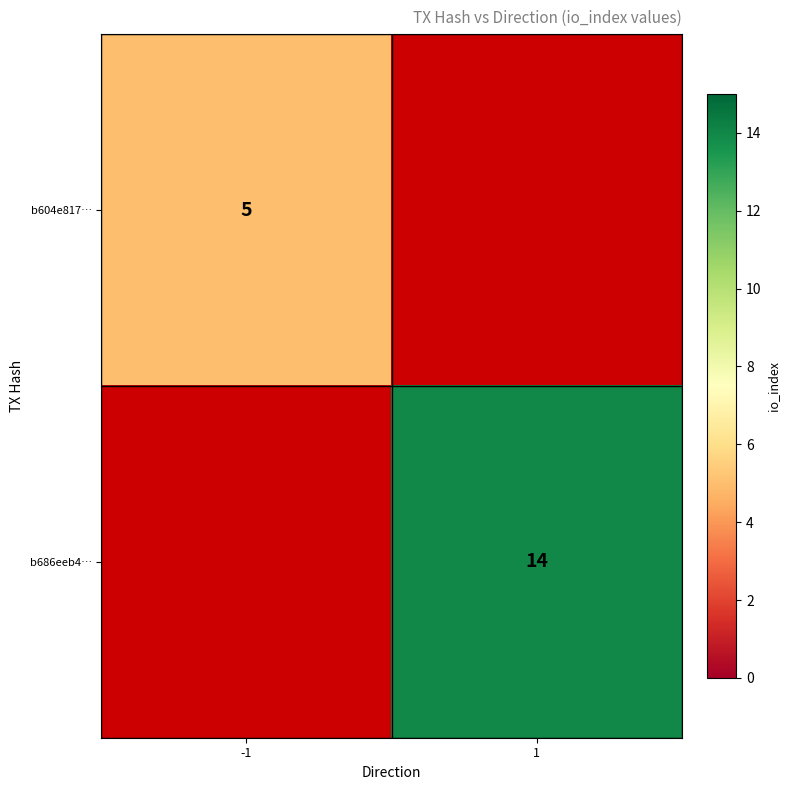

Which category has the highest value across all series?

1